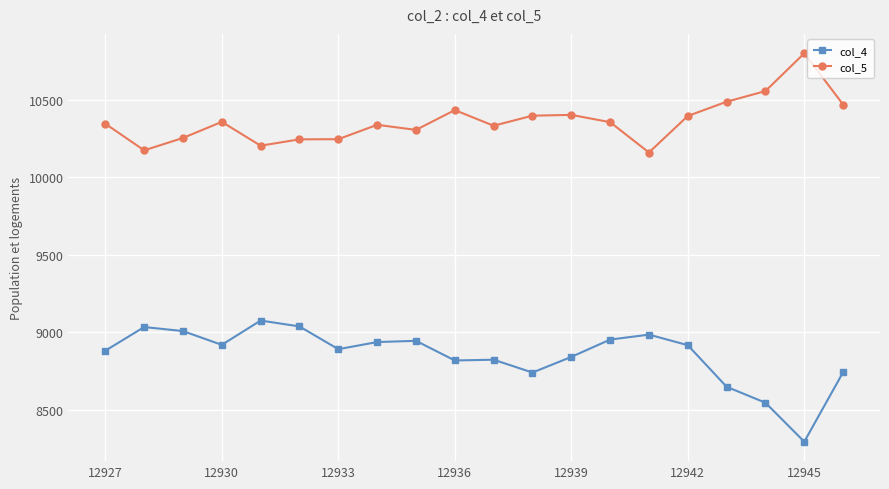

True or false: col_4 has more than 1 points higher than both neighbors.

True